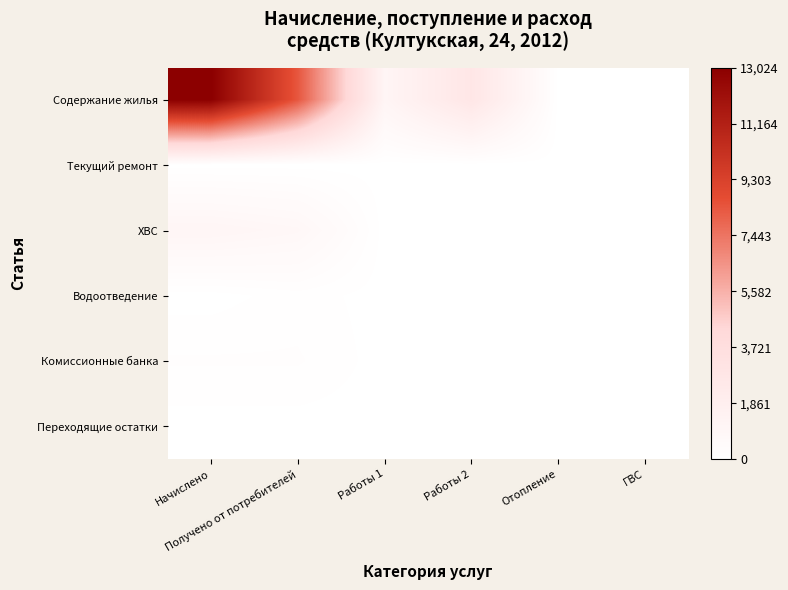

At how many categories does at least one series exceed 10123?

1